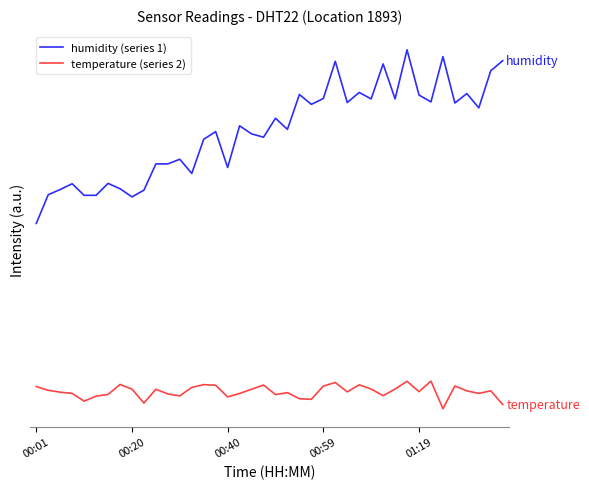

True or false: humidity (series 1) and temperature (series 2) intersect in this chart.

False